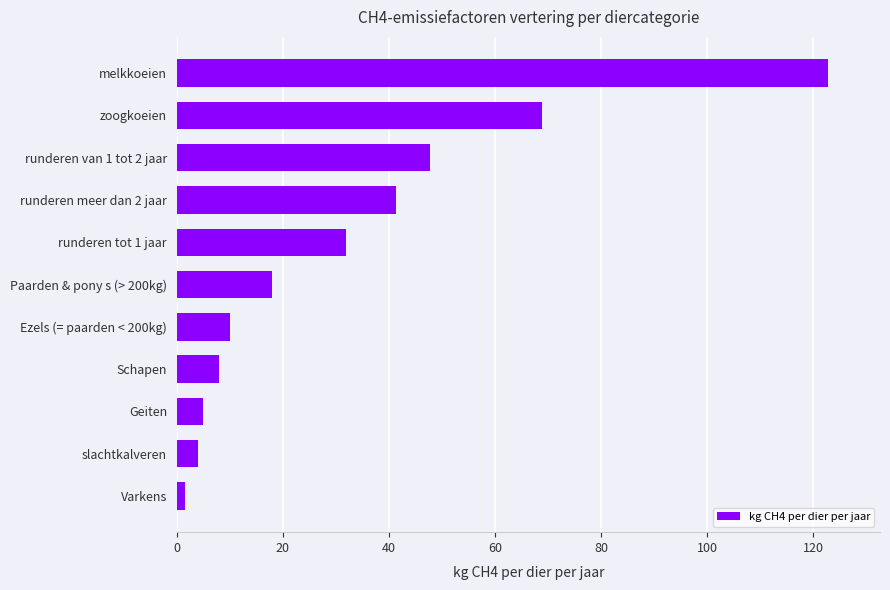

Are the bars horizontal?

Yes